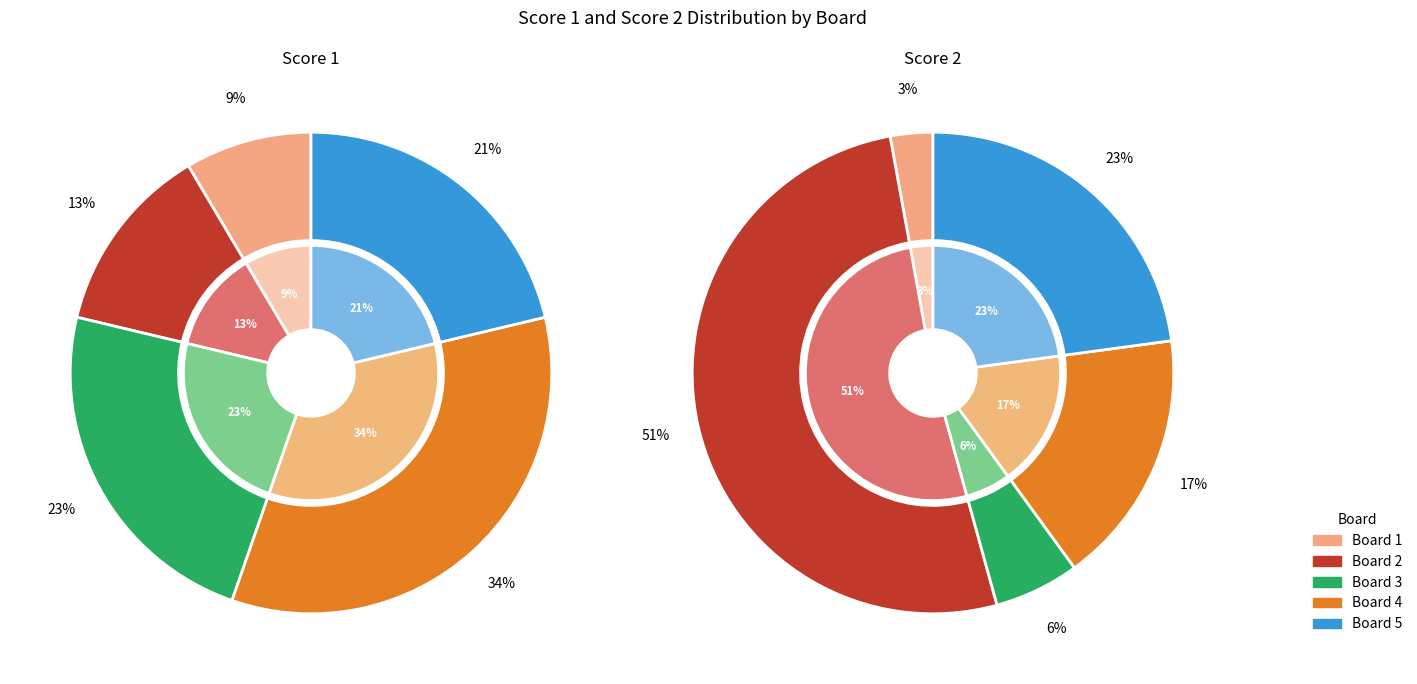

Does any single category account for the majority?

No